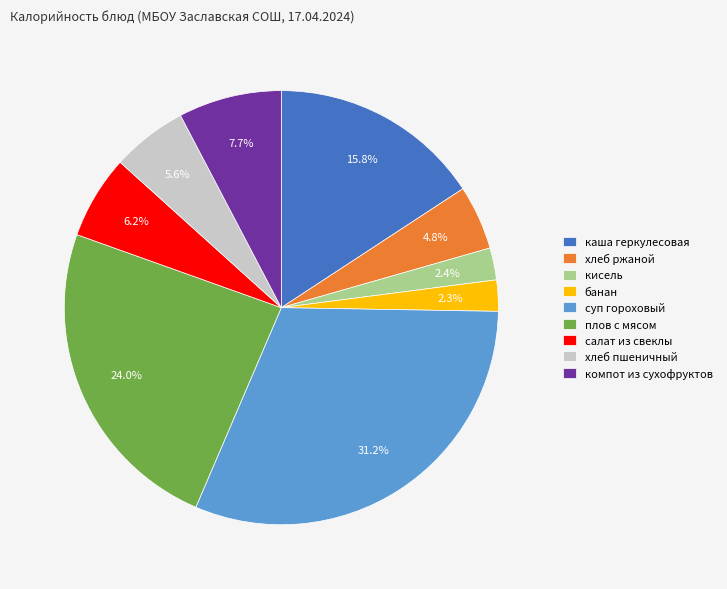

How many segments does this pie chart have?

9